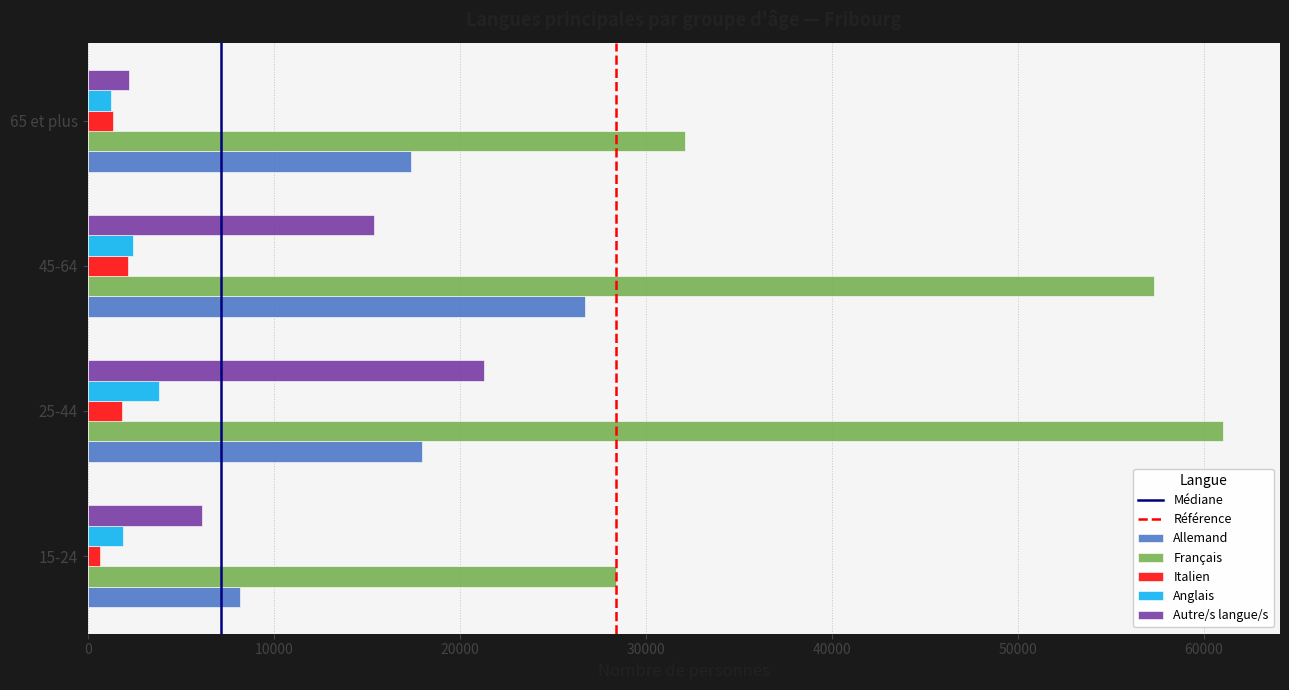

What is the sum of the Allemand values at 65 et plus and 15-24?

25595.5